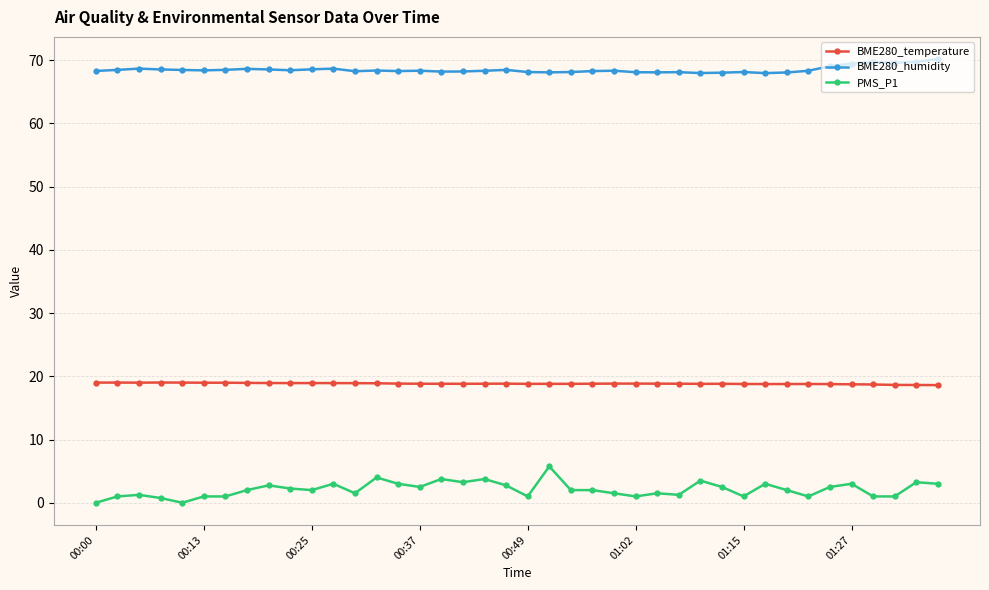

What is the maximum value shown in the chart?

70.2